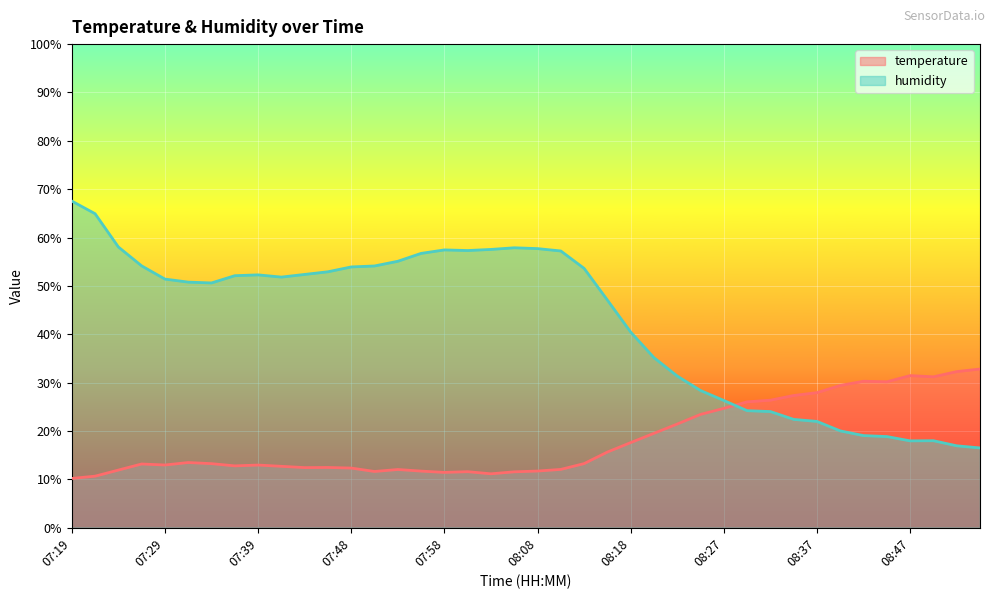

Is it true that temperature equals 13.0 at 07:39?

True